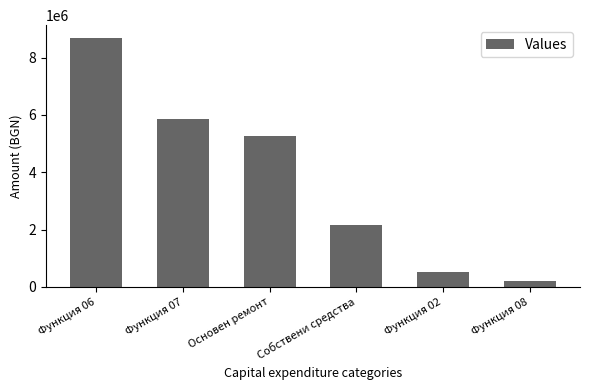

What is the maximum value shown in the chart?

8701747